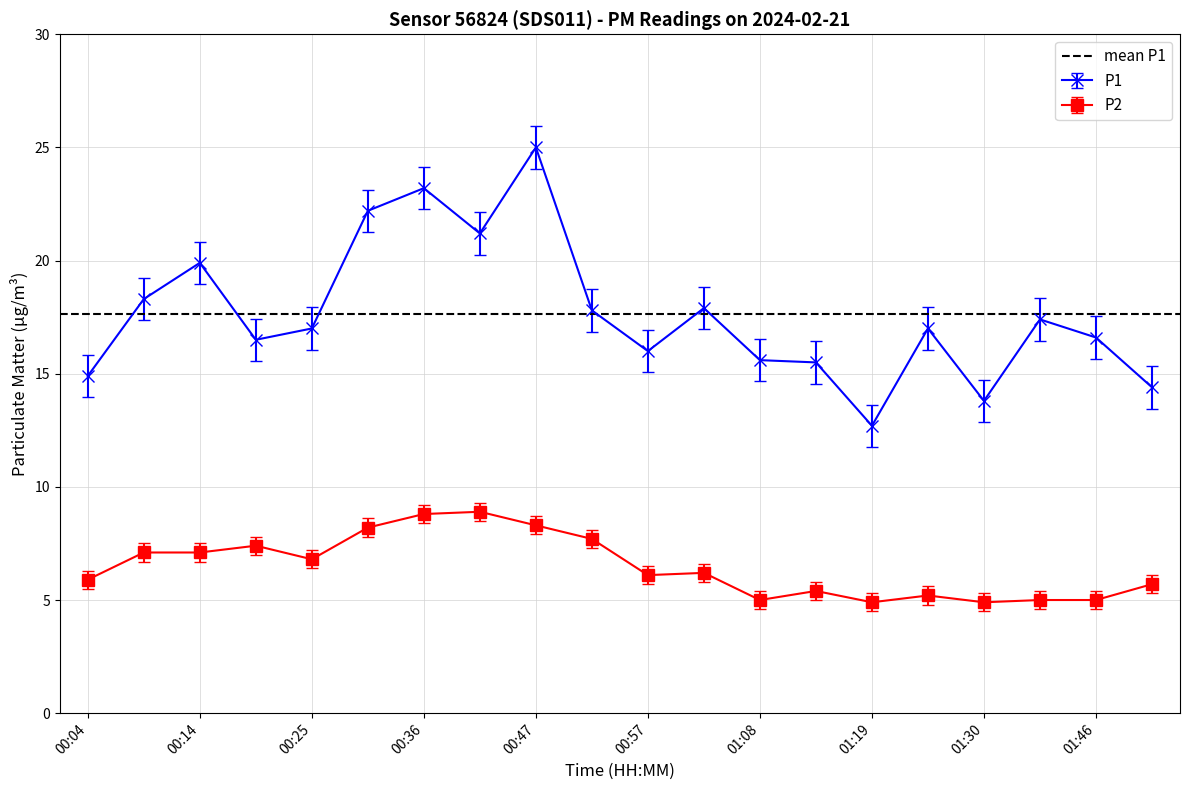

Is the value of P2 at 01:46 greater than the value of P1 at 01:08?

No